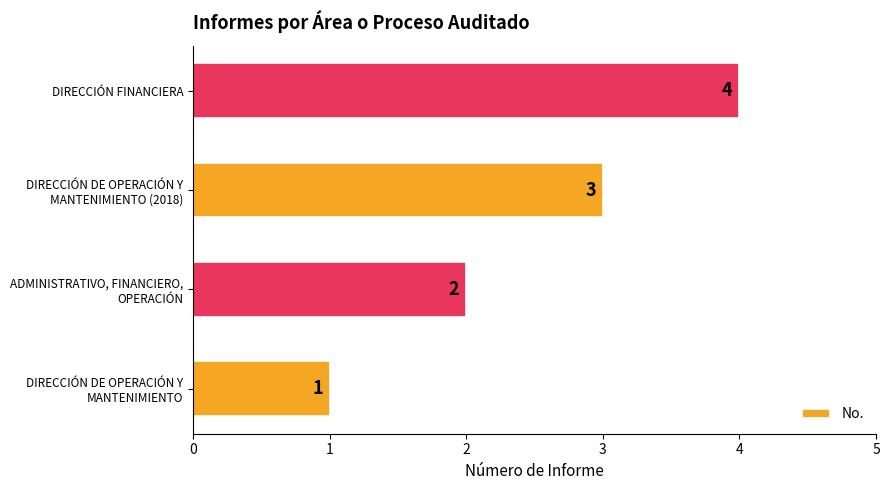

True or false: the data shows 6 at DIRECCIÓN FINANCIERA.

False